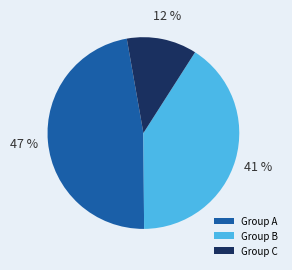

What percentage is the Group B slice, to the nearest percent?

41%